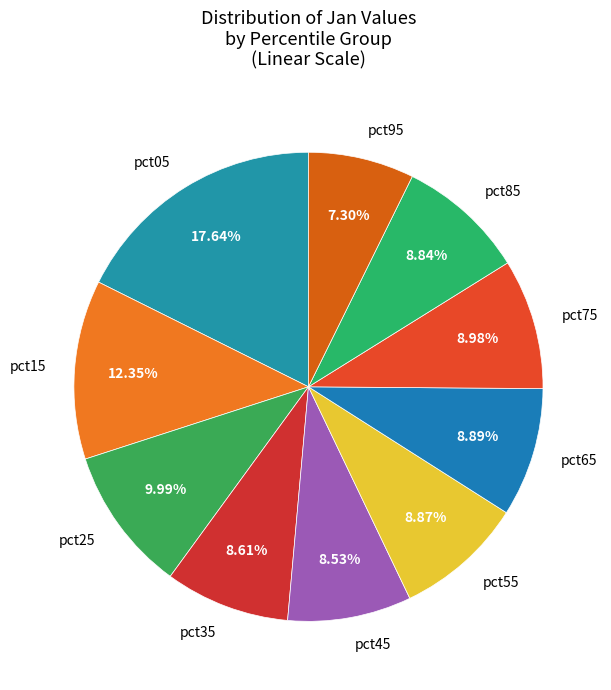

Is it true that pct75 is 1% of the pie?

False